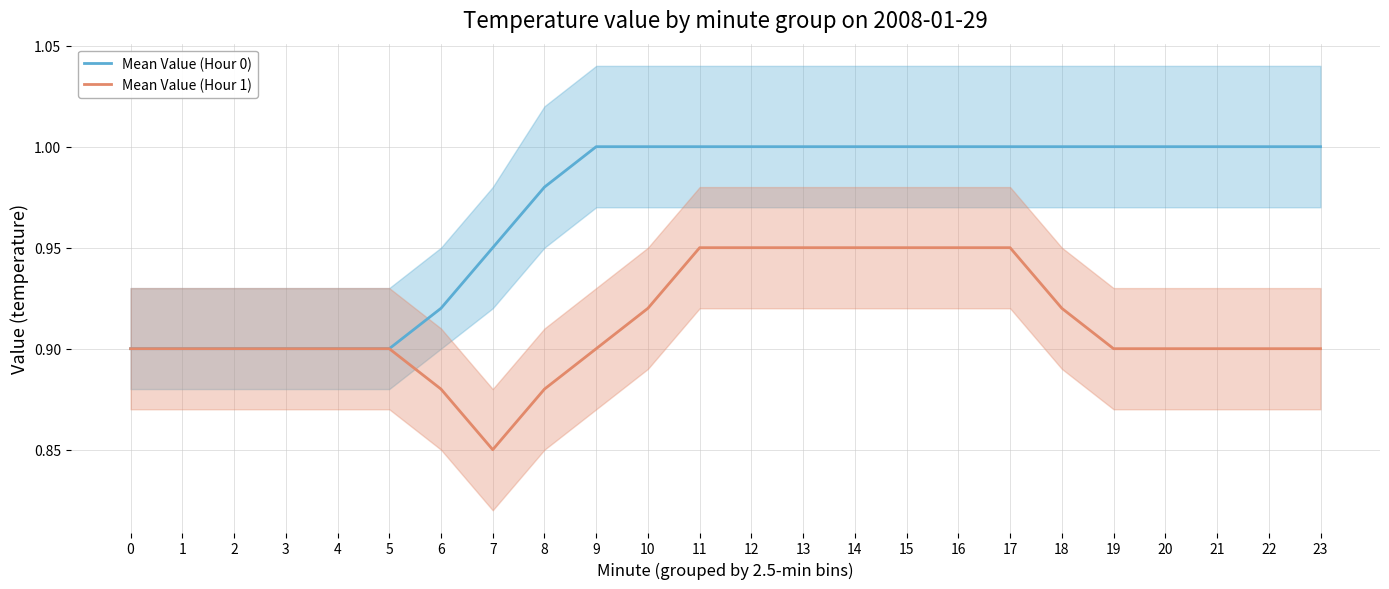

True or false: Mean Value (Hour 0) and Mean Value (Hour 1) cross at least once.

False